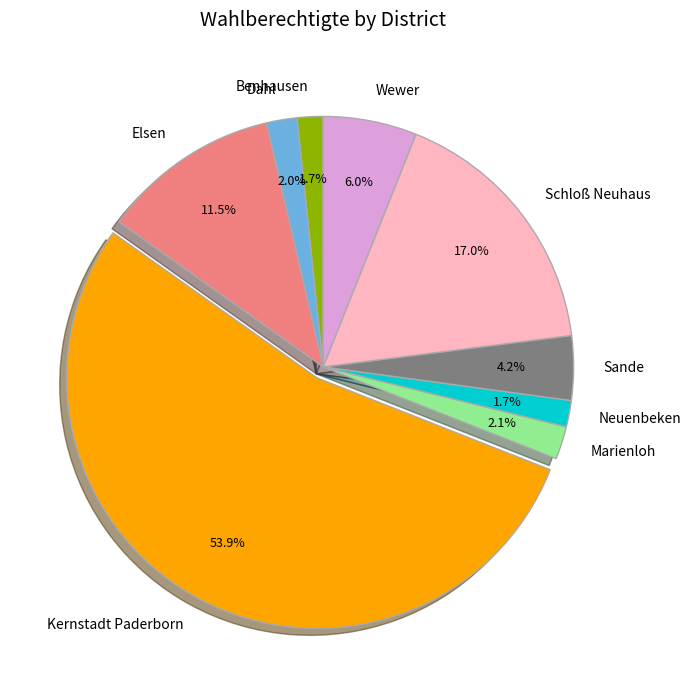

To the nearest percent, what is the average slice percentage?

11%